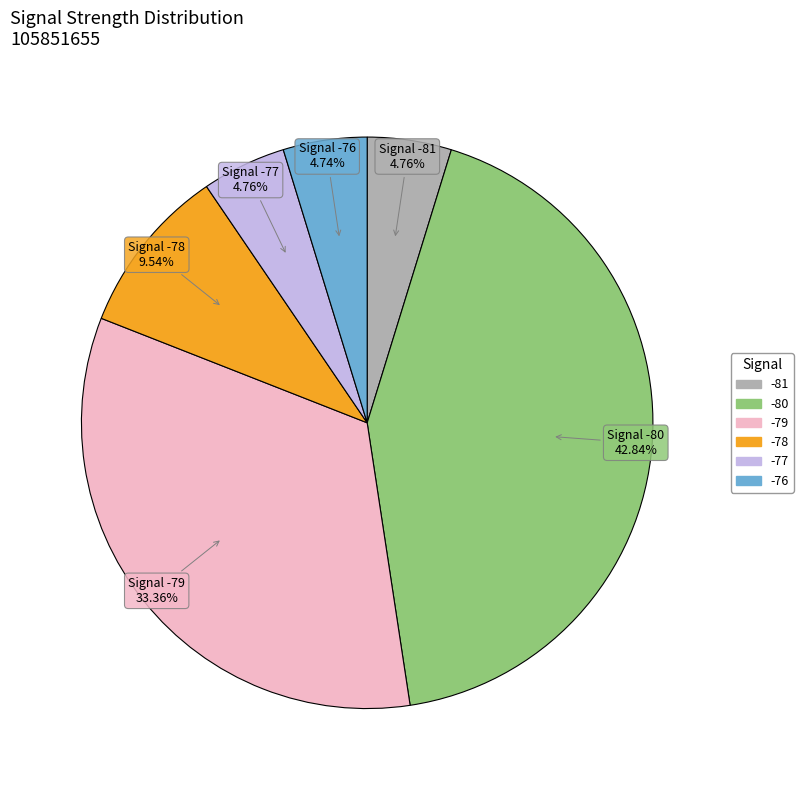

Do -80 and -81 together represent more than half of the pie?

No